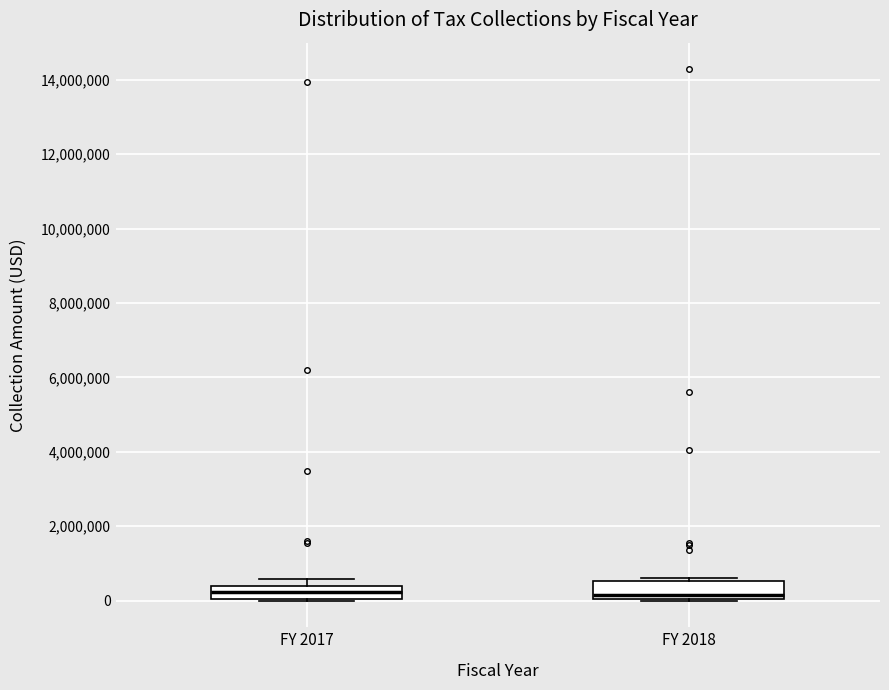

Where is the upper edge of the box for FY 2017 on the y-axis? The values are not printed on the chart, so give them approximately, as read against the axis.

400000